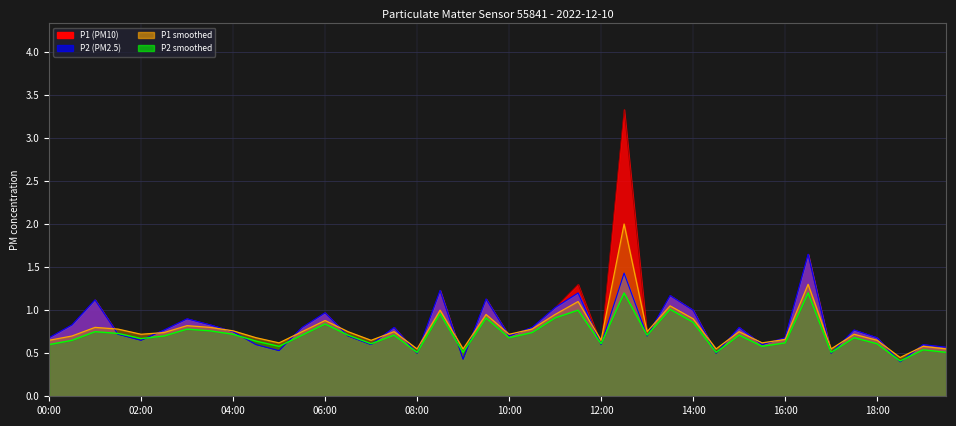

What is the difference between the maximum and minimum values in the P2 smooth line series?

0.8